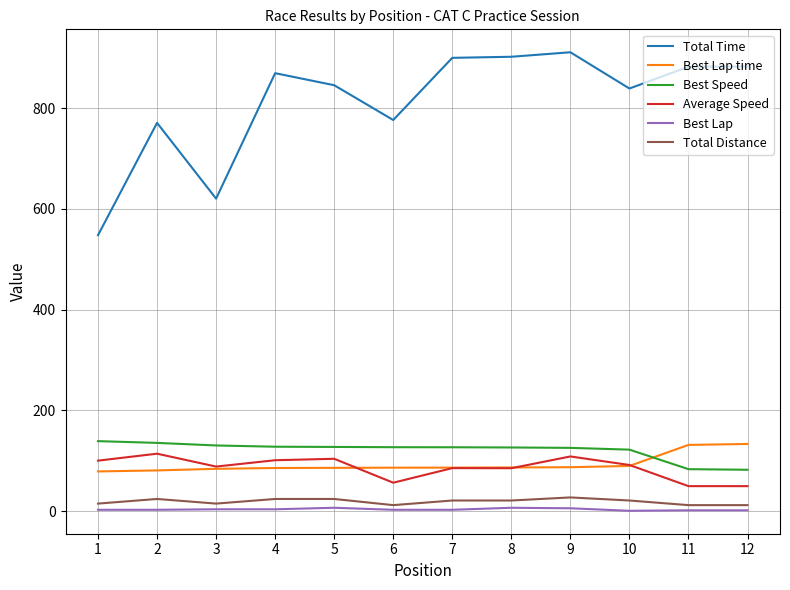

True or false: Total Time and Average Speed cross at least once.

False